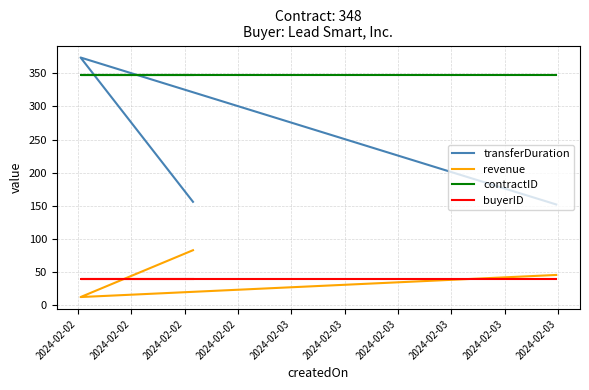

The revenue series shows 12.1 at 2024-02-02. True or false?

True